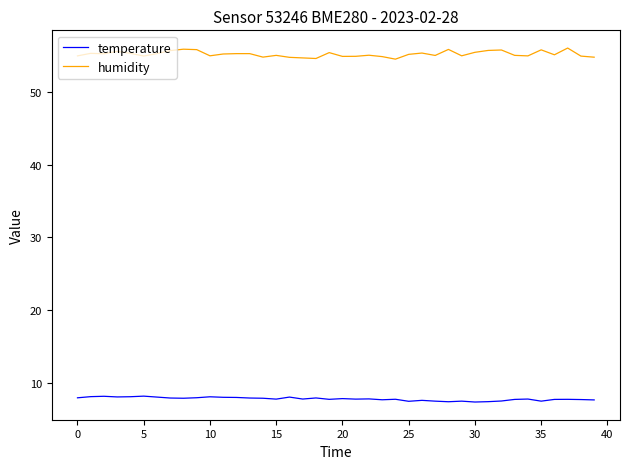

Which series has the widest spread of values?

humidity